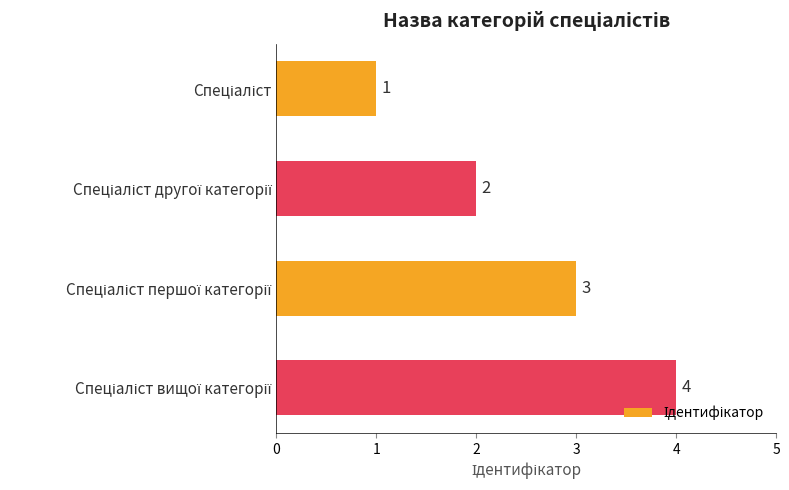

What is the greatest value displayed?

4